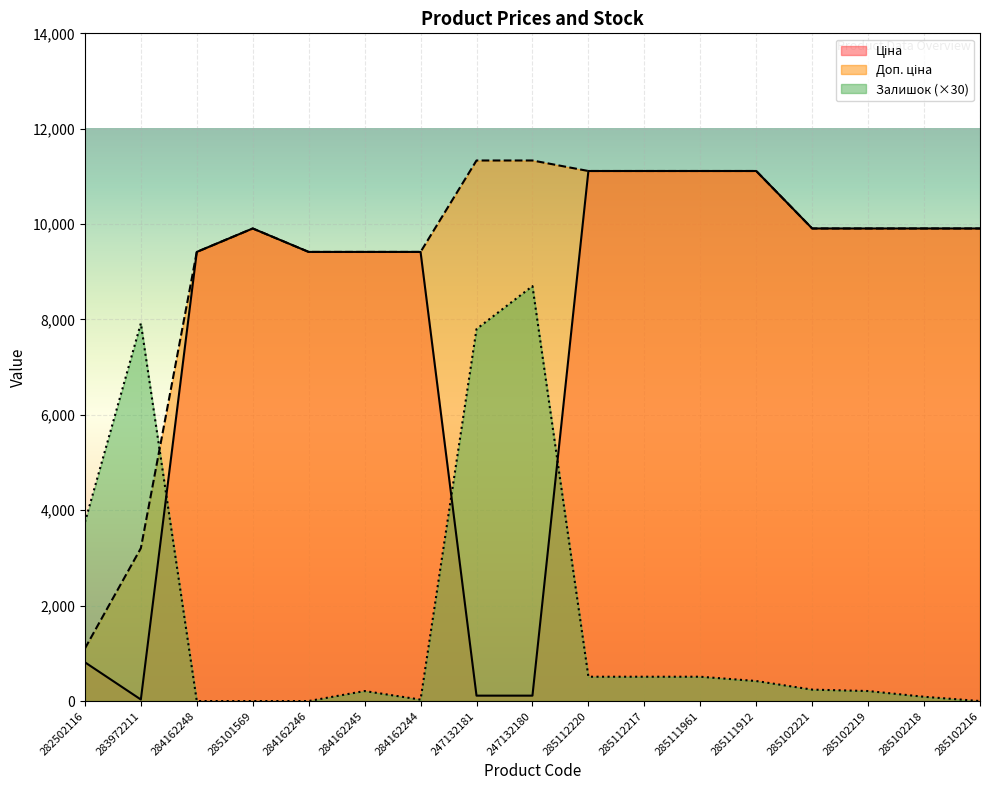

Which label corresponds to the smallest value in the chart?

284162248